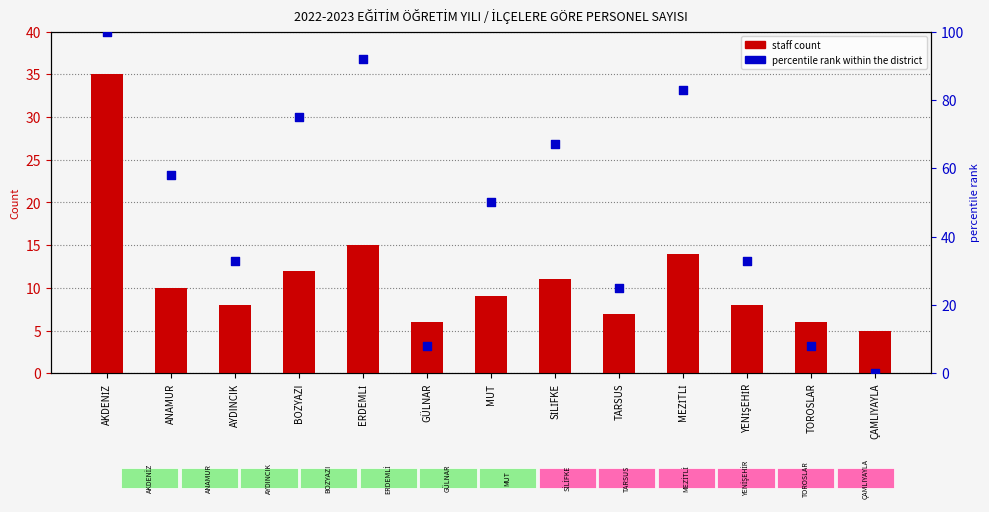

What are all the series names shown in the legend?

staff count, percentile rank within the district